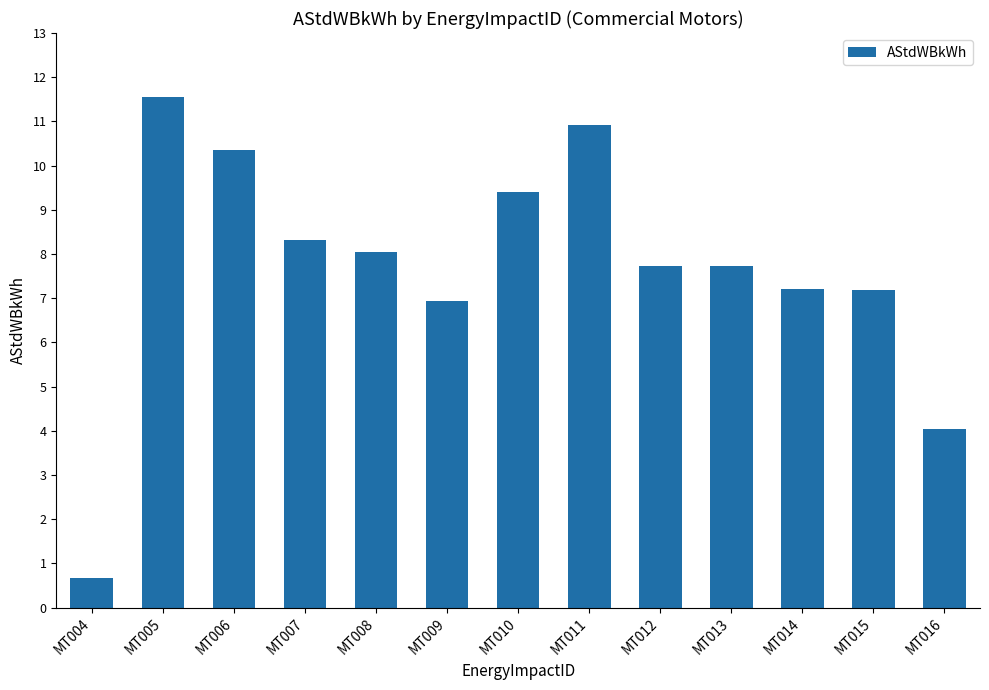

Which has a higher value, MT014 or MT010?

MT010